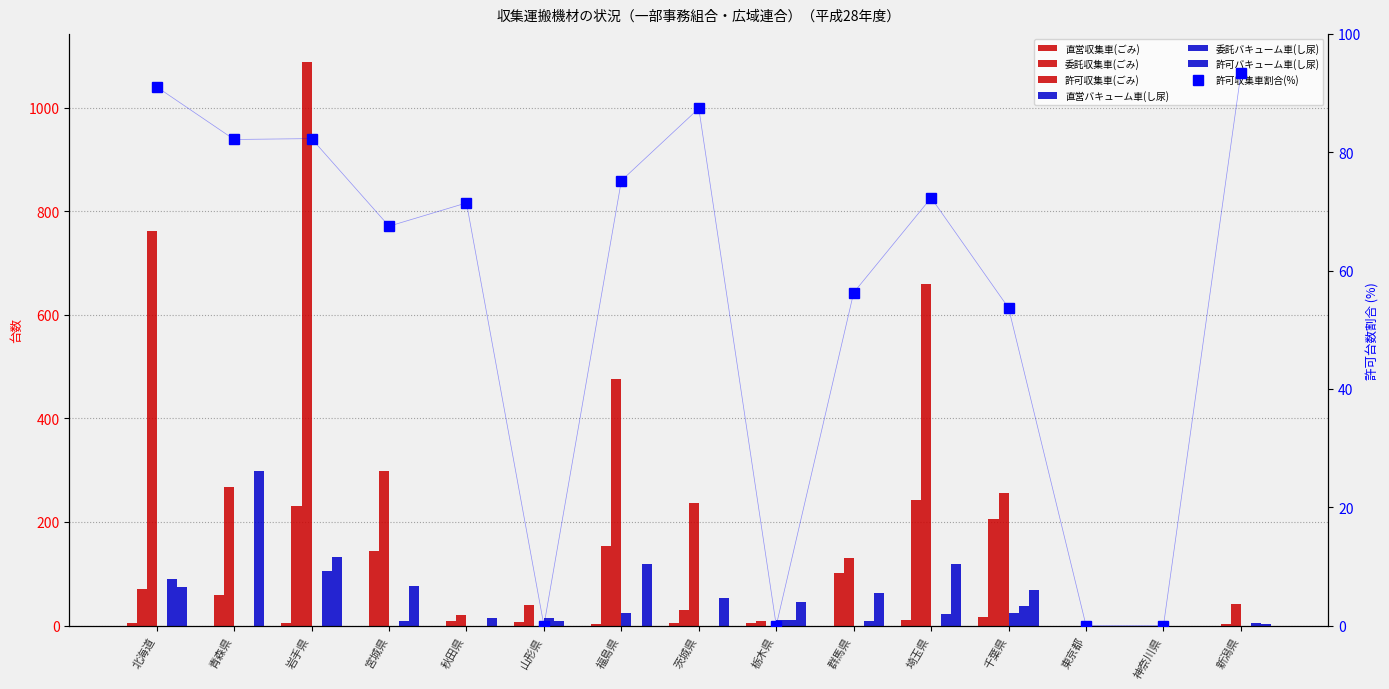

What value does the 委託収集車(ごみ) series have at 北海道, to the nearest 5?

70